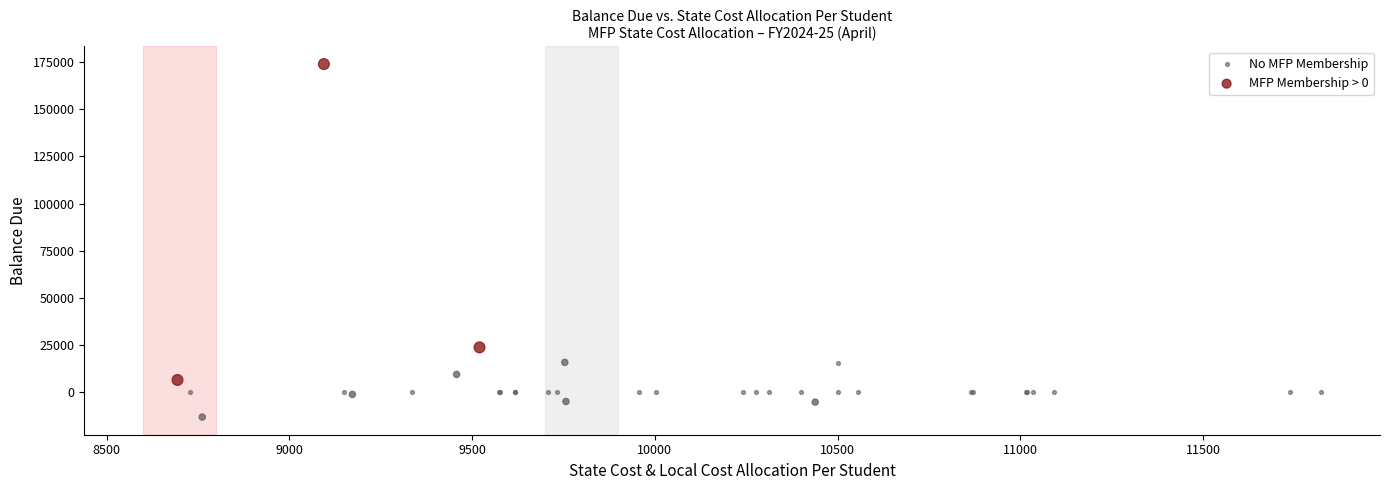

Which series has the widest spread of Y values?

MFP Membership > 0